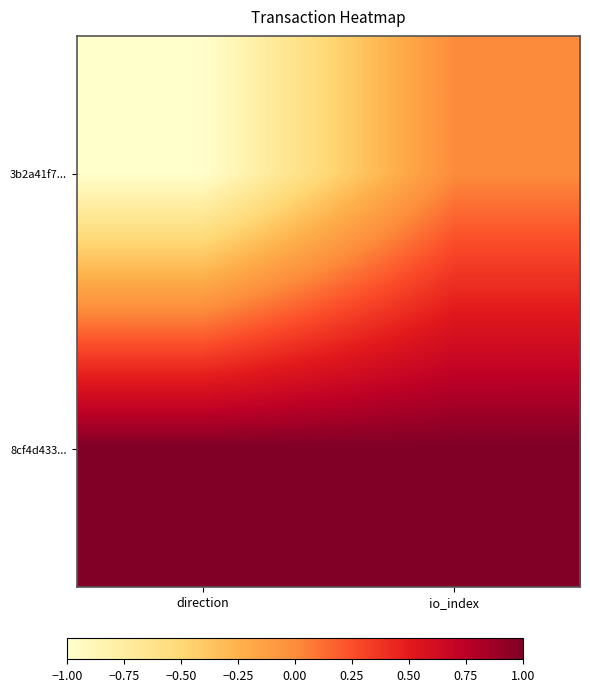

At direction, list the series in order from largest to smallest.

8cf4d433..., 3b2a41f7...